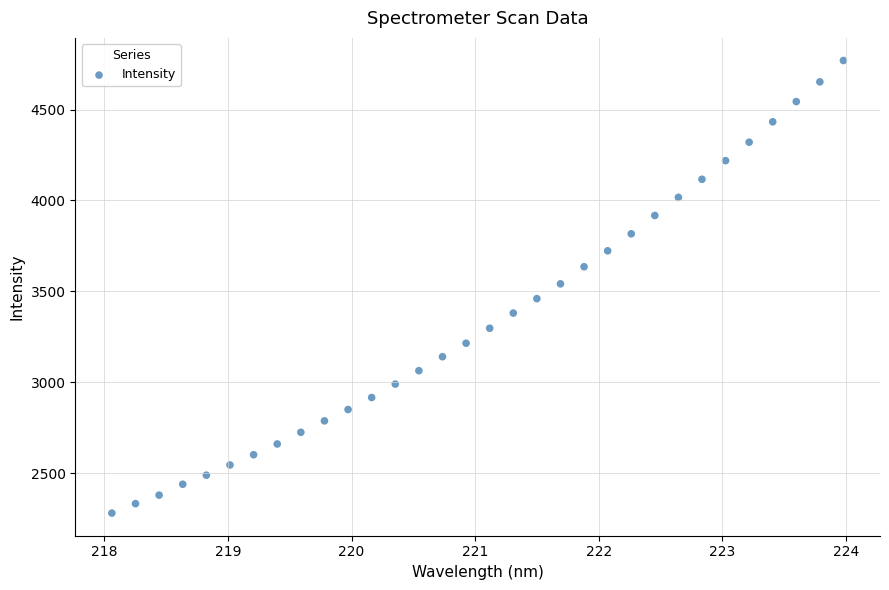

What is the range of Y values (max minus min)?

2490.0